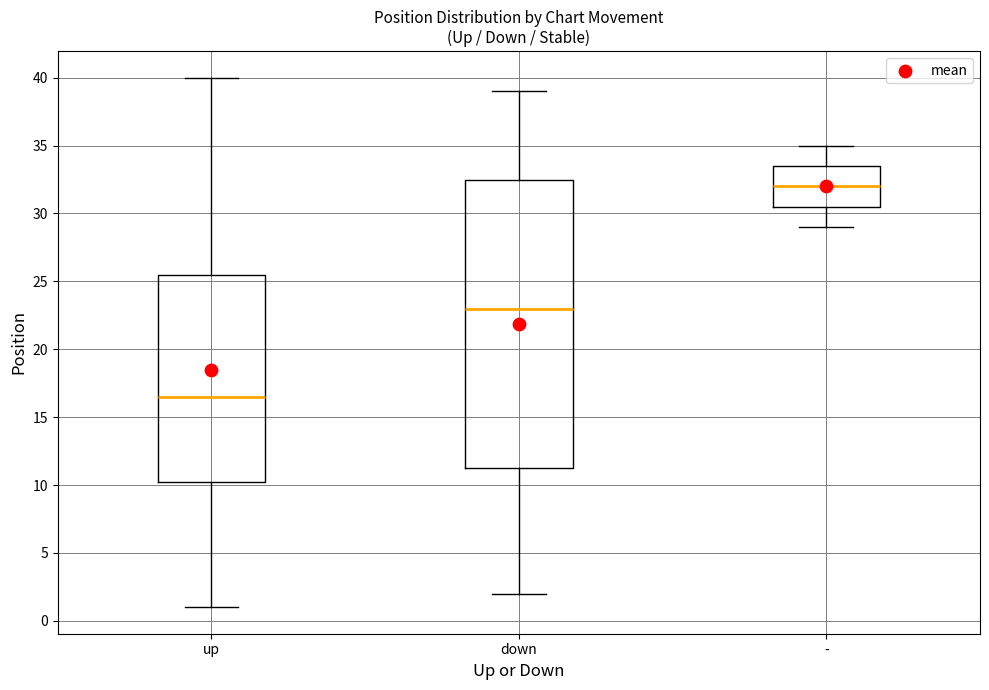

Which box has the highest median line?

-